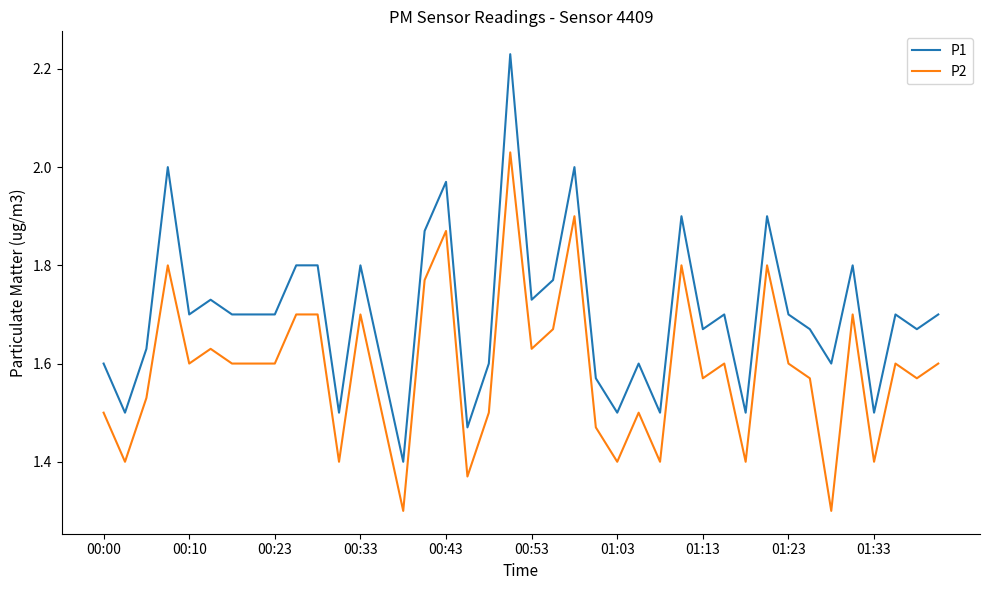

What are all the series names shown in the legend?

P1, P2